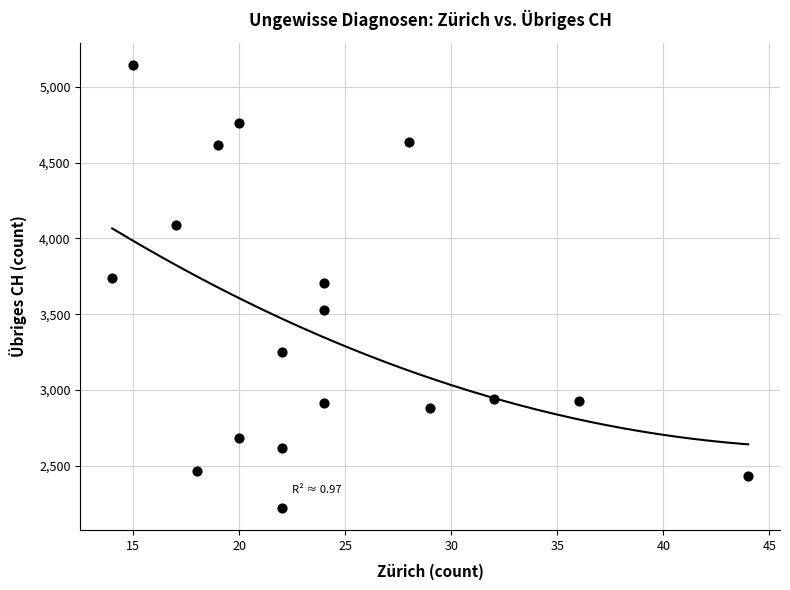

What is the range of Y values (max minus min)?

2920